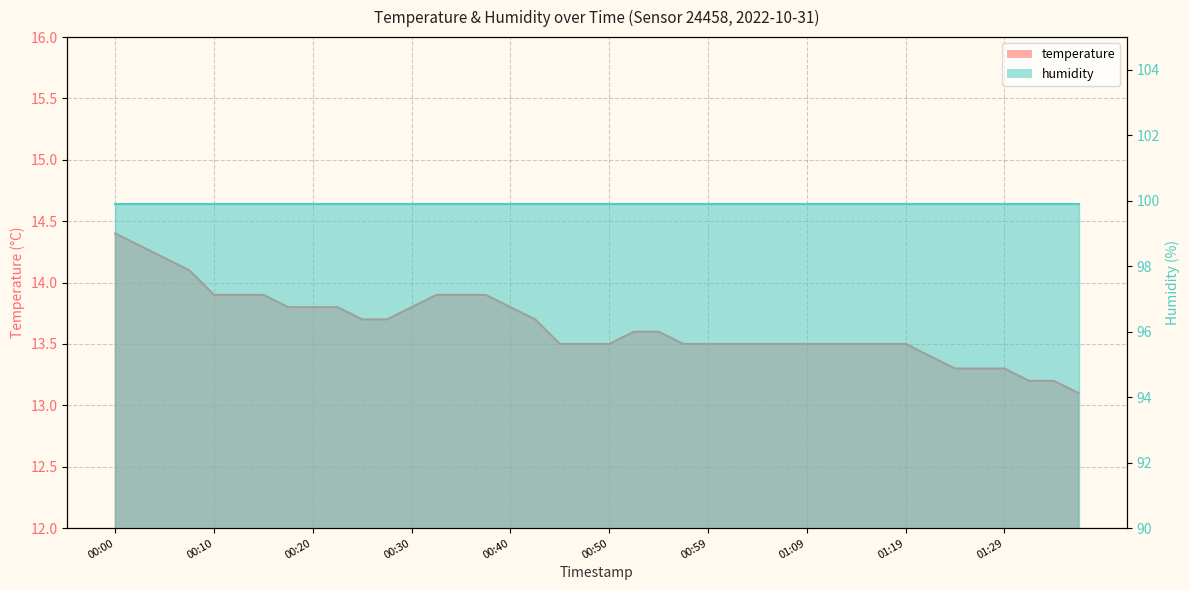

List the labels in order of value, smallest first.

01:36, 01:31, 01:34, 01:24, 01:26, 01:29, 01:22, 00:45, 00:47, 00:50, 00:57, 00:59, 01:02, 01:04, 01:07, 01:09, 01:12, 01:14, 01:17, 01:19, 00:52, 00:54, 00:25, 00:27, 00:42, 00:18, 00:20, 00:22, 00:30, 00:40, 00:10, 00:13, 00:15, 00:32, 00:35, 00:37, 00:08, 00:05, 00:03, 00:00